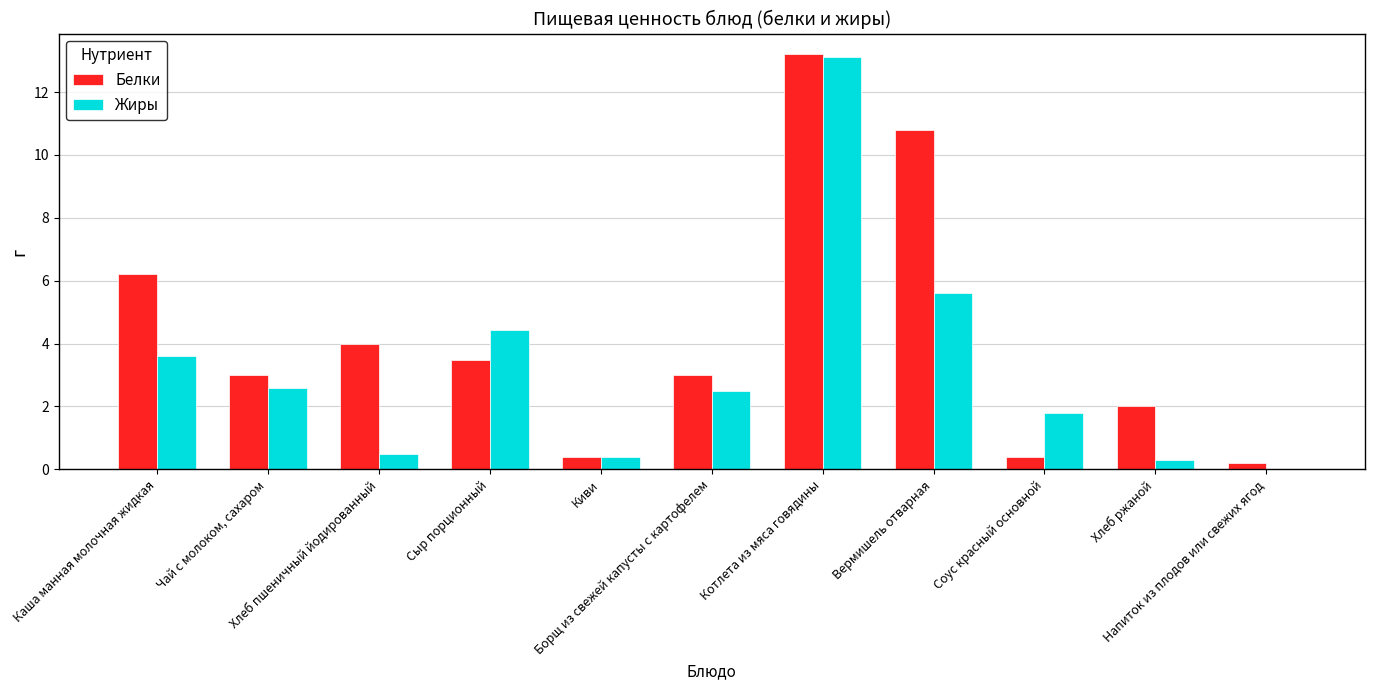

What are all the series names shown in the legend?

Белки, Жиры